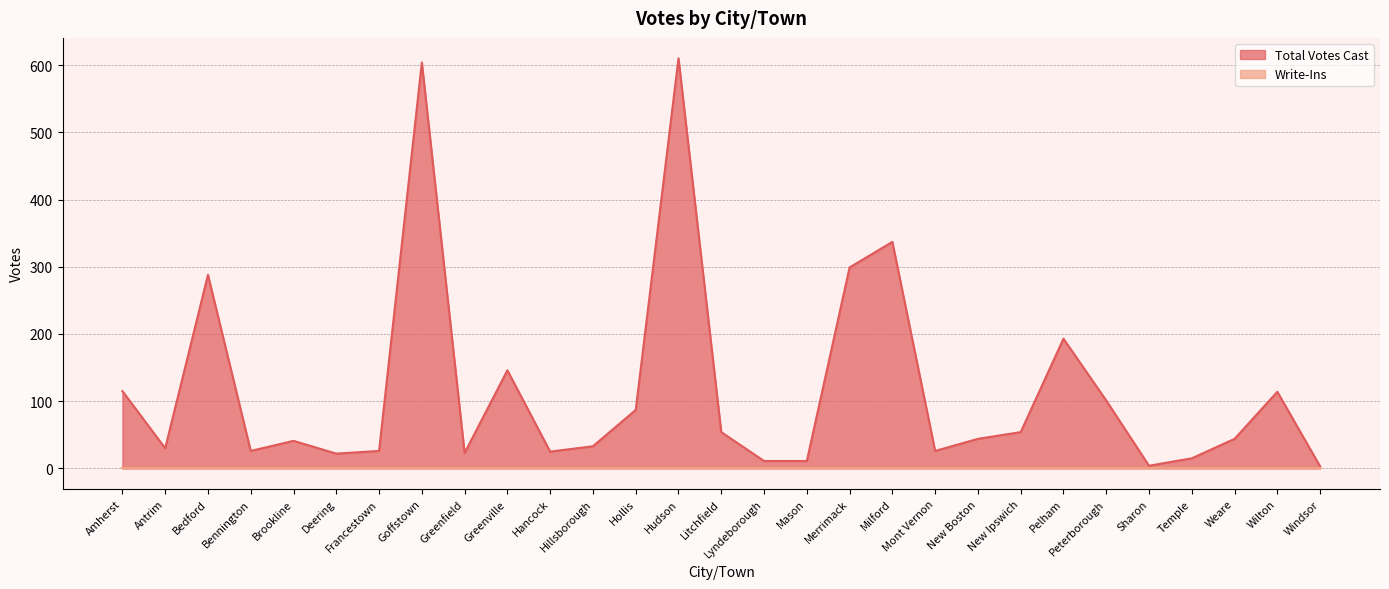

How many categories are shown in the chart?

29